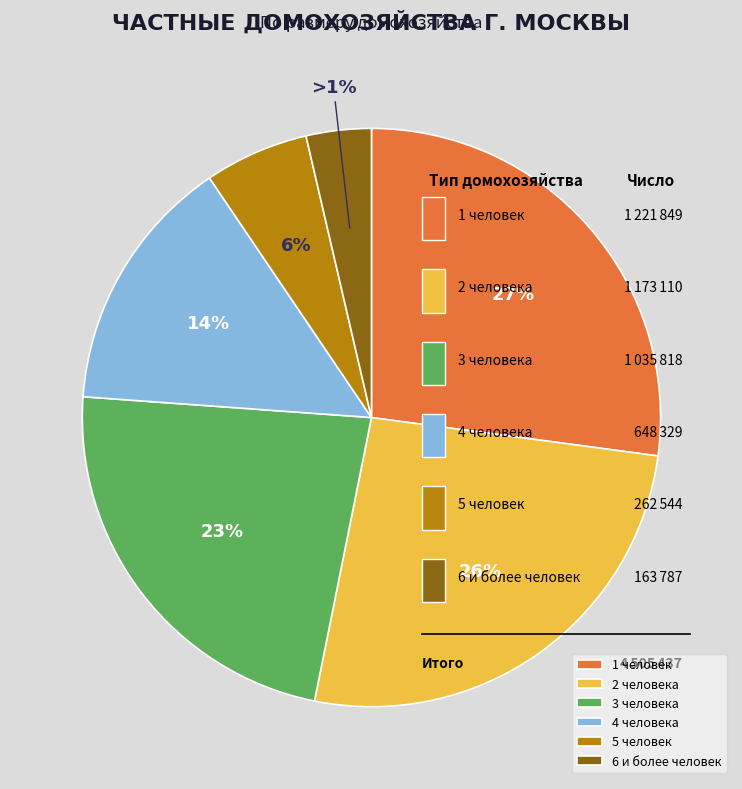

To the nearest percent, what is the difference between the 5 человек and 6 и более человек slice percentages?

2%